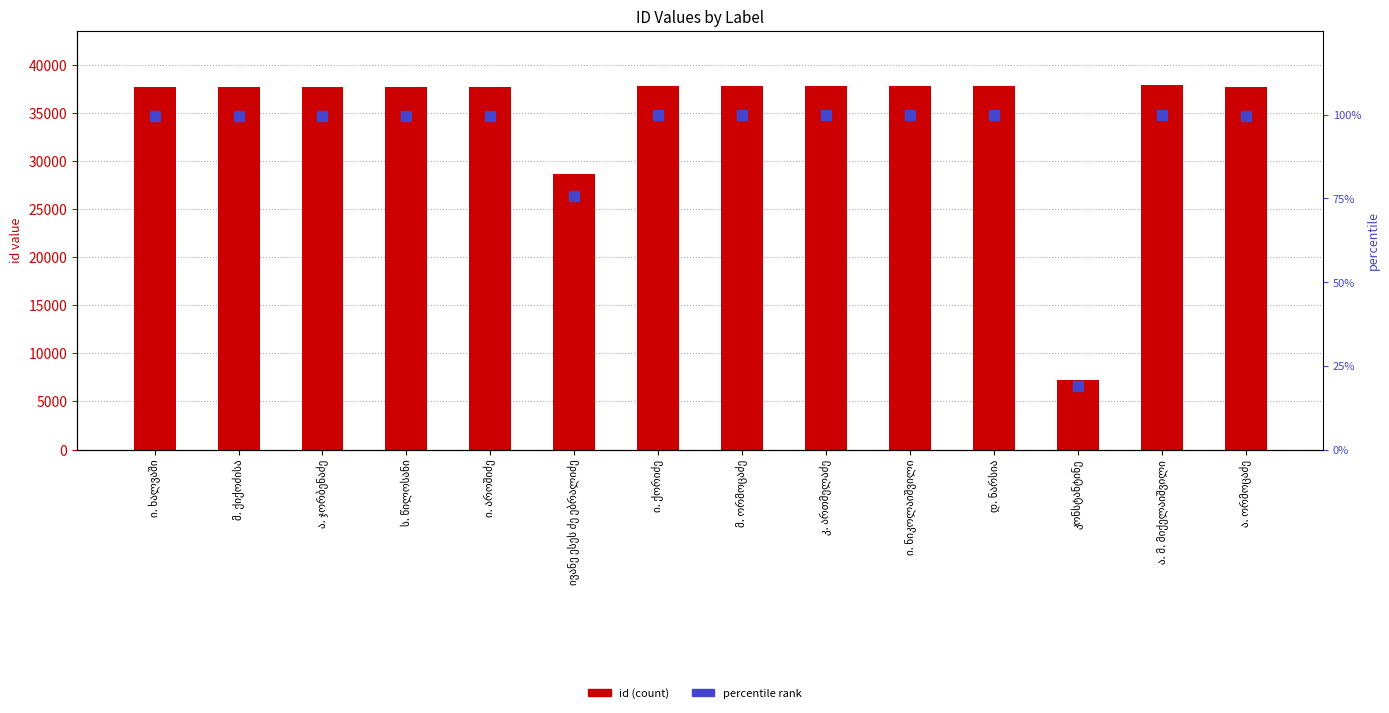

Which series contains the lowest Y value?

percentile rank